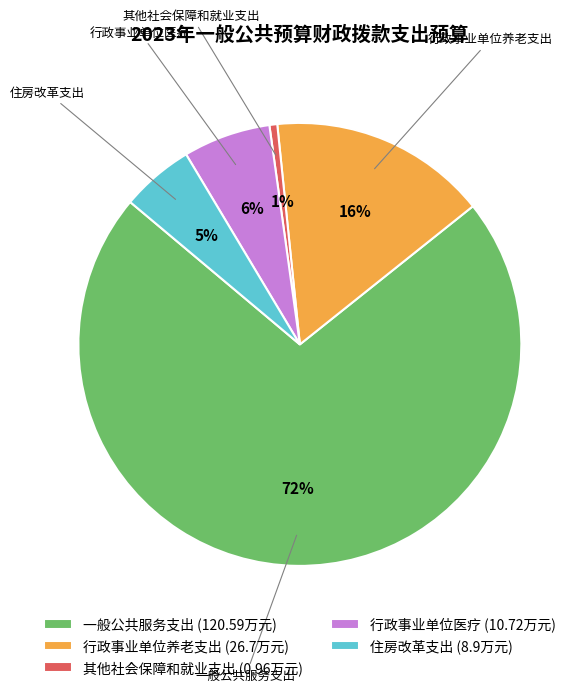

Is it true that 行政事业单位医疗 is 15% of the pie?

False